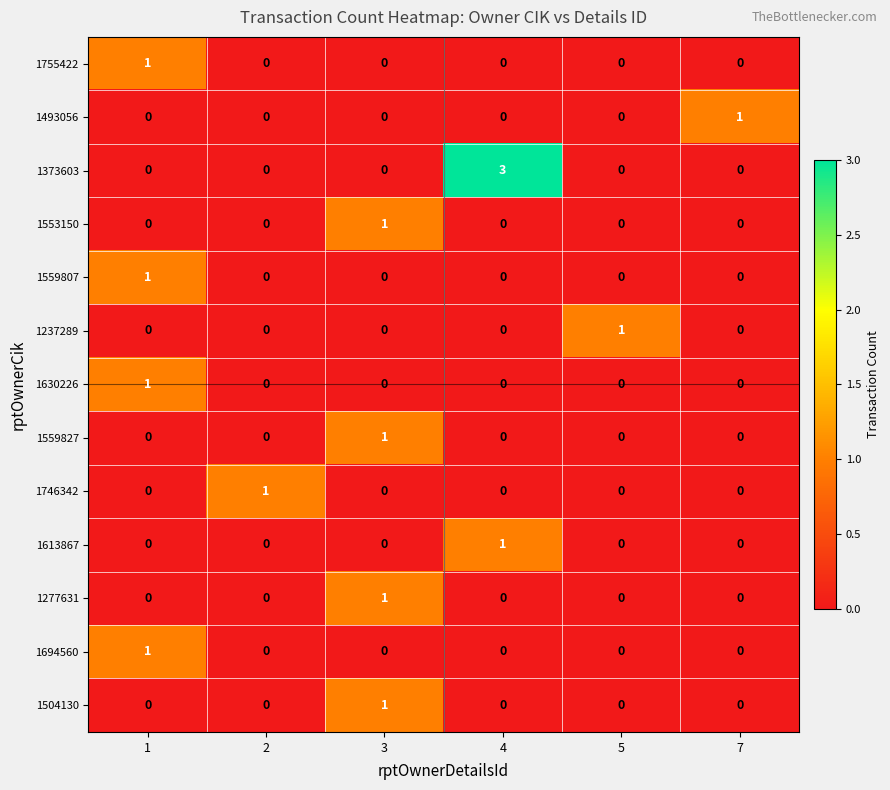

What is the maximum value shown in the chart?

3